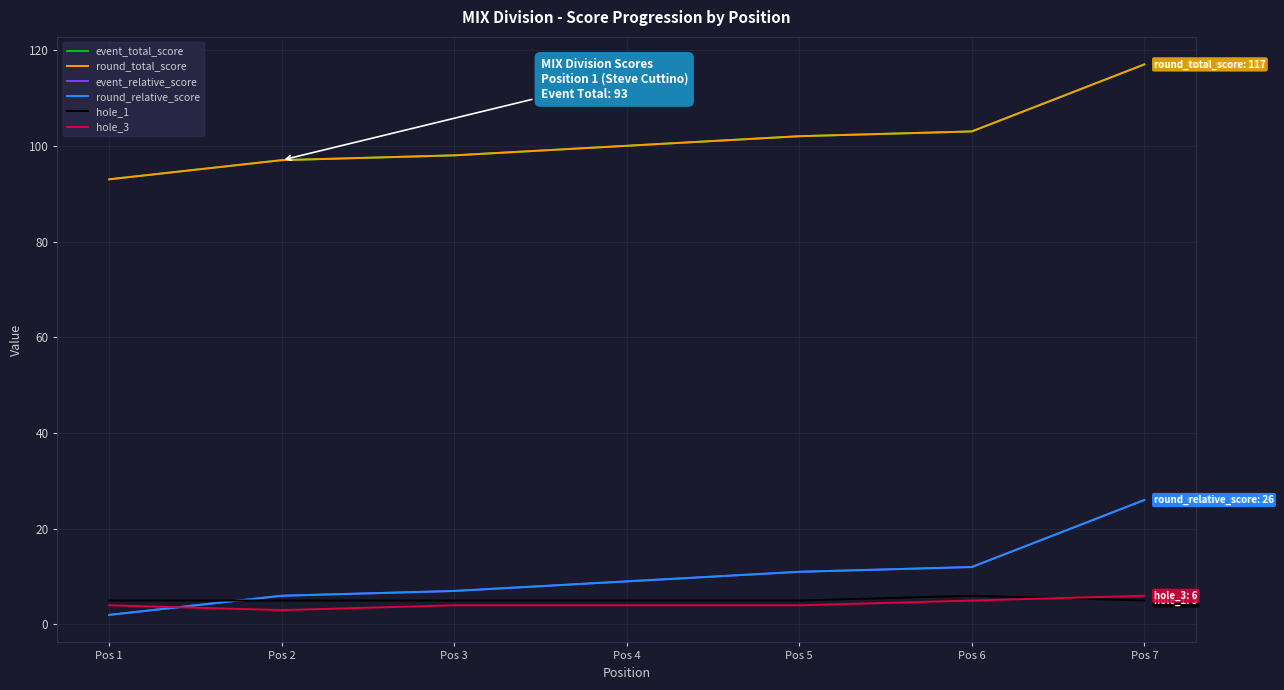

Does the chart display data point markers on the line(s)?

No